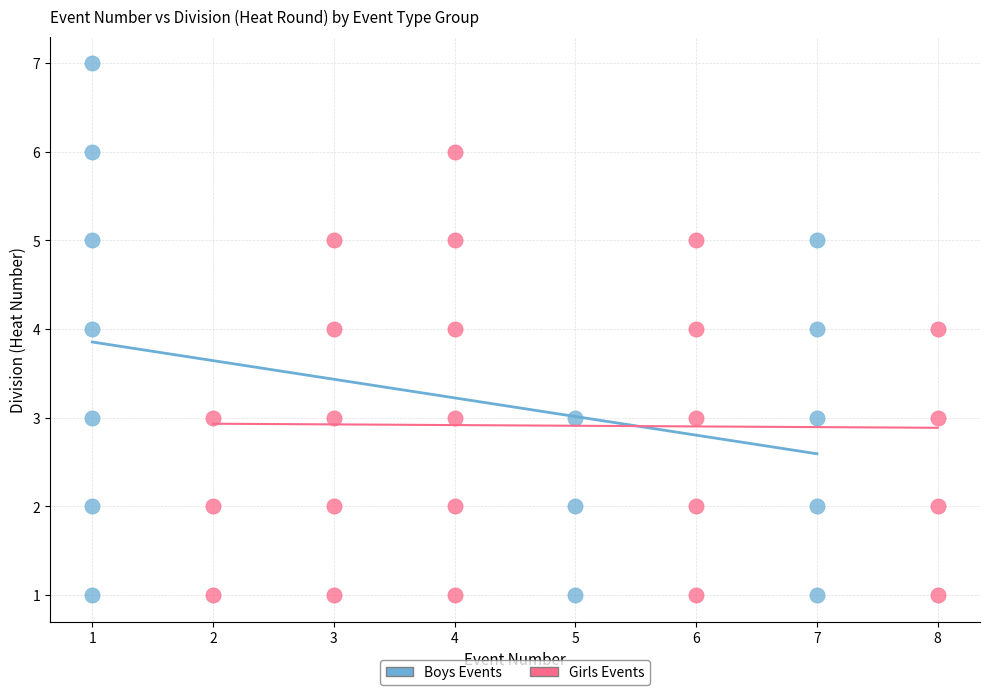

Which series has the widest spread of Y values?

Boys Events